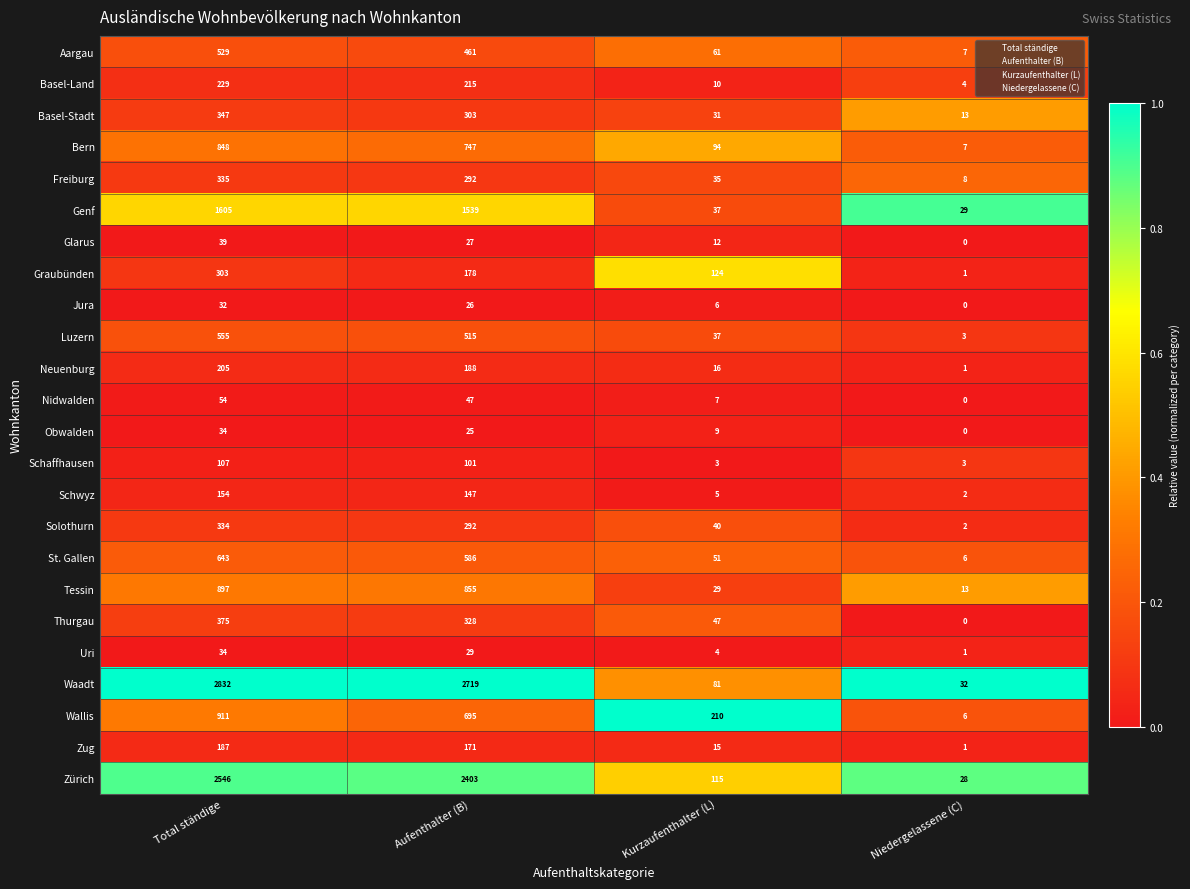

Where is Freiburg nearest to the value 171?

Aufenthalter (B)